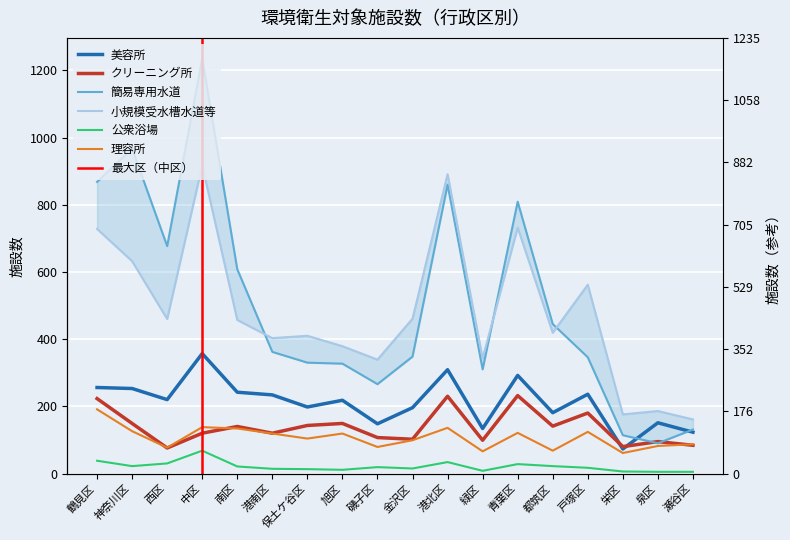

Which has a higher value, 栄区 or 金沢区?

金沢区